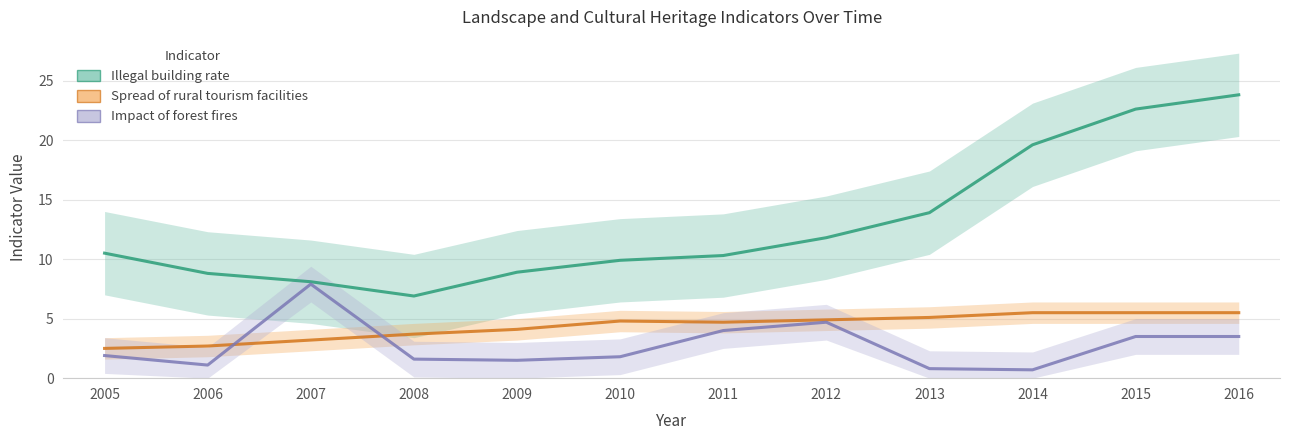

How many categories are shown in the chart?

12